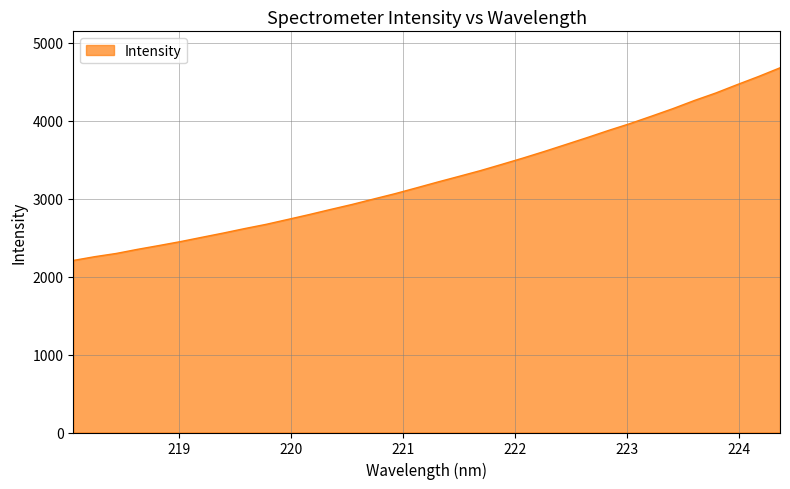

What is the difference between the maximum and minimum values?

2470.1